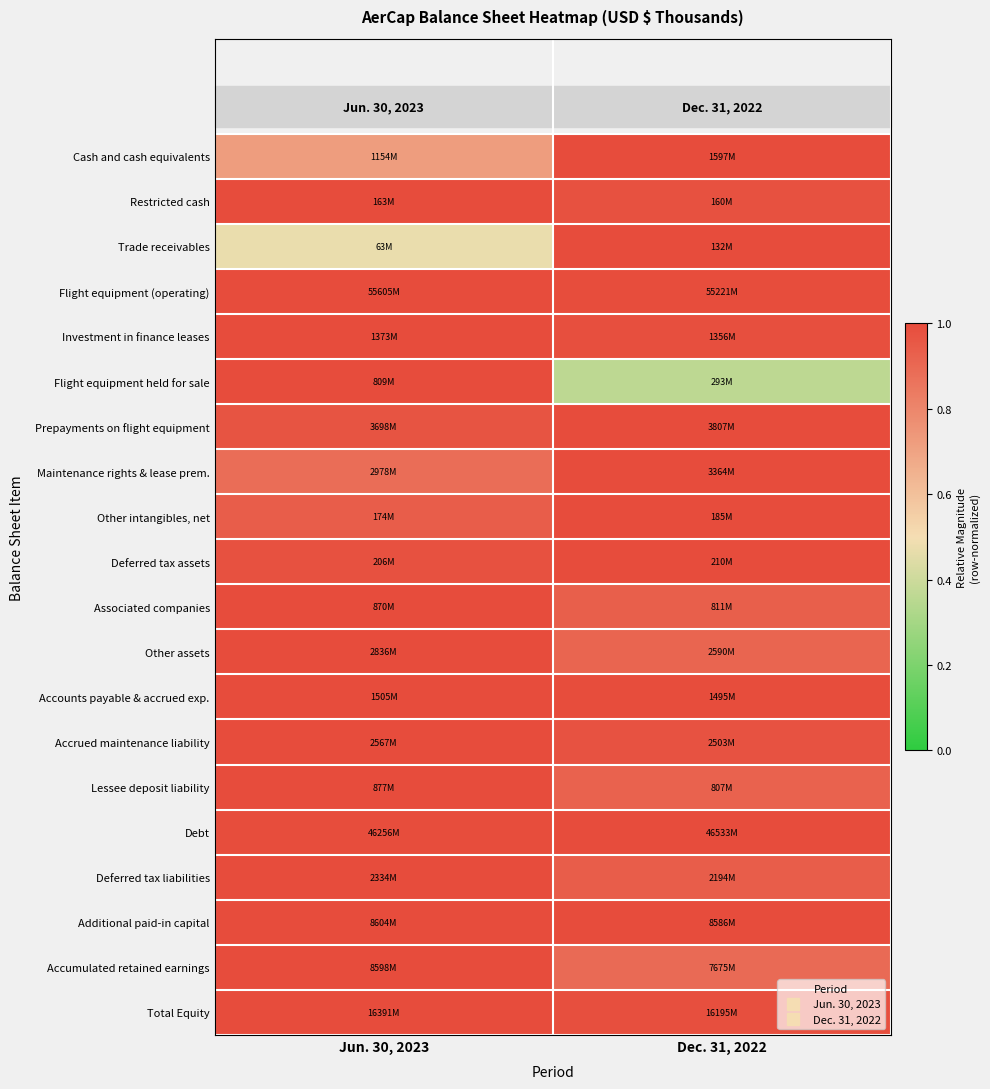

Reading left to right, what are all the values shown in this chart?

Cash and cash equivalents: Jun. 30, 2023=0.7	Dec. 31, 2022=1.0
Restricted cash: Jun. 30, 2023=1.0	Dec. 31, 2022=1.0
Trade receivables: Jun. 30, 2023=0.5	Dec. 31, 2022=1.0
Flight equipment (operating): Jun. 30, 2023=1.0	Dec. 31, 2022=1.0
Investment in finance leases: Jun. 30, 2023=1.0	Dec. 31, 2022=1.0
Flight equipment held for sale: Jun. 30, 2023=1.0	Dec. 31, 2022=0.4
Prepayments on flight equipment: Jun. 30, 2023=1.0	Dec. 31, 2022=1.0
Maintenance rights & lease prem.: Jun. 30, 2023=0.9	Dec. 31, 2022=1.0
Other intangibles, net: Jun. 30, 2023=0.9	Dec. 31, 2022=1.0
Deferred tax assets: Jun. 30, 2023=1.0	Dec. 31, 2022=1.0
Associated companies: Jun. 30, 2023=1.0	Dec. 31, 2022=0.9
Other assets: Jun. 30, 2023=1.0	Dec. 31, 2022=0.9
Accounts payable & accrued exp.: Jun. 30, 2023=1.0	Dec. 31, 2022=1.0
Accrued maintenance liability: Jun. 30, 2023=1.0	Dec. 31, 2022=1.0
Lessee deposit liability: Jun. 30, 2023=1.0	Dec. 31, 2022=0.9
Debt: Jun. 30, 2023=1.0	Dec. 31, 2022=1.0
Deferred tax liabilities: Jun. 30, 2023=1.0	Dec. 31, 2022=0.9
Additional paid-in capital: Jun. 30, 2023=1.0	Dec. 31, 2022=1.0
Accumulated retained earnings: Jun. 30, 2023=1.0	Dec. 31, 2022=0.9
Total Equity: Jun. 30, 2023=1.0	Dec. 31, 2022=1.0